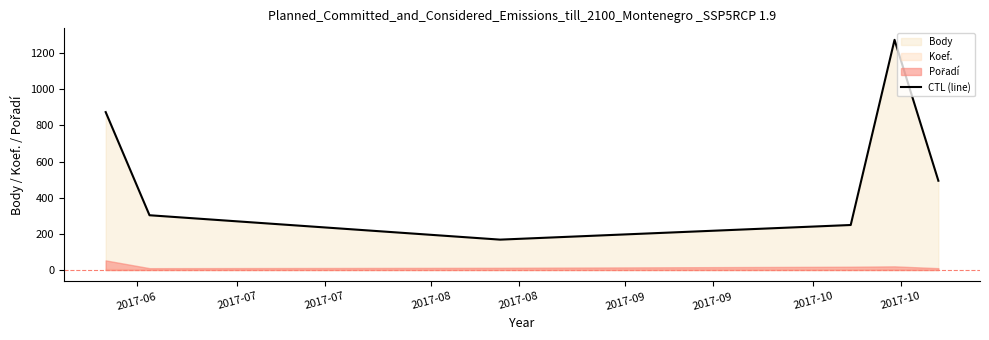

How many points are higher than both their immediate neighbors (excluding endpoints)?

1